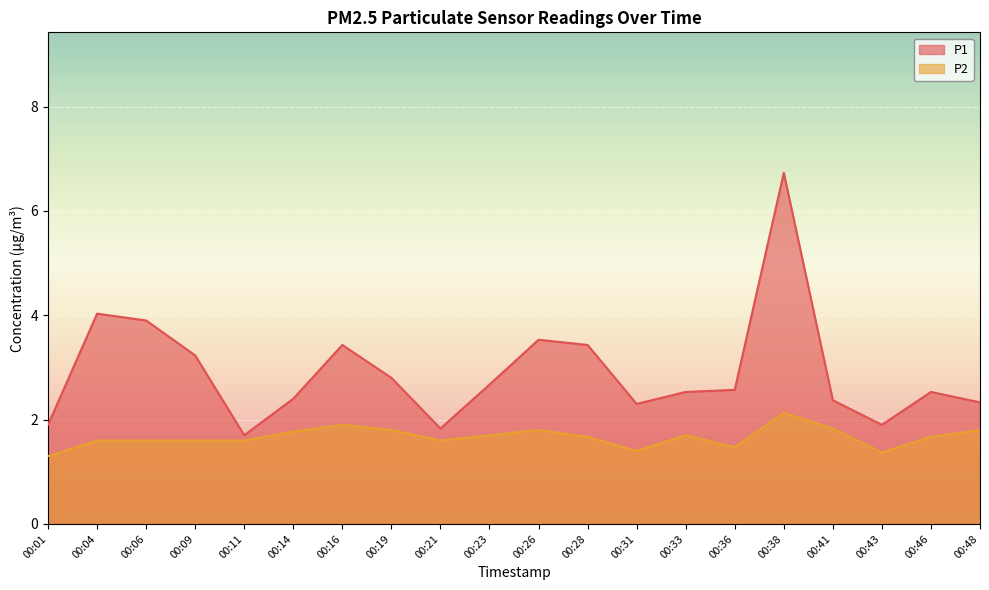

Where is P1 nearest to the value 4?

00:04